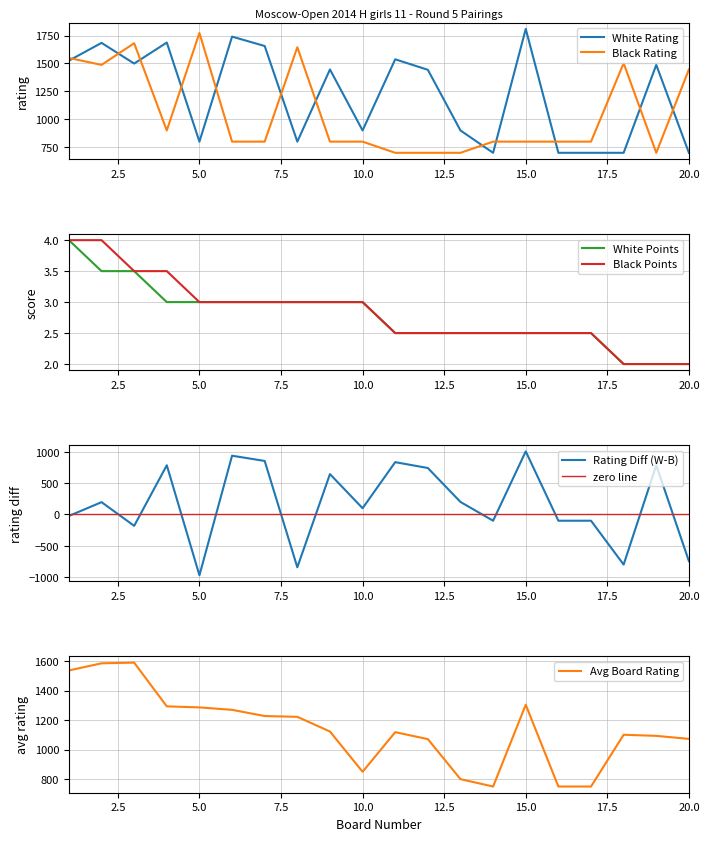

What is the average value of the Black Points series?

2.8